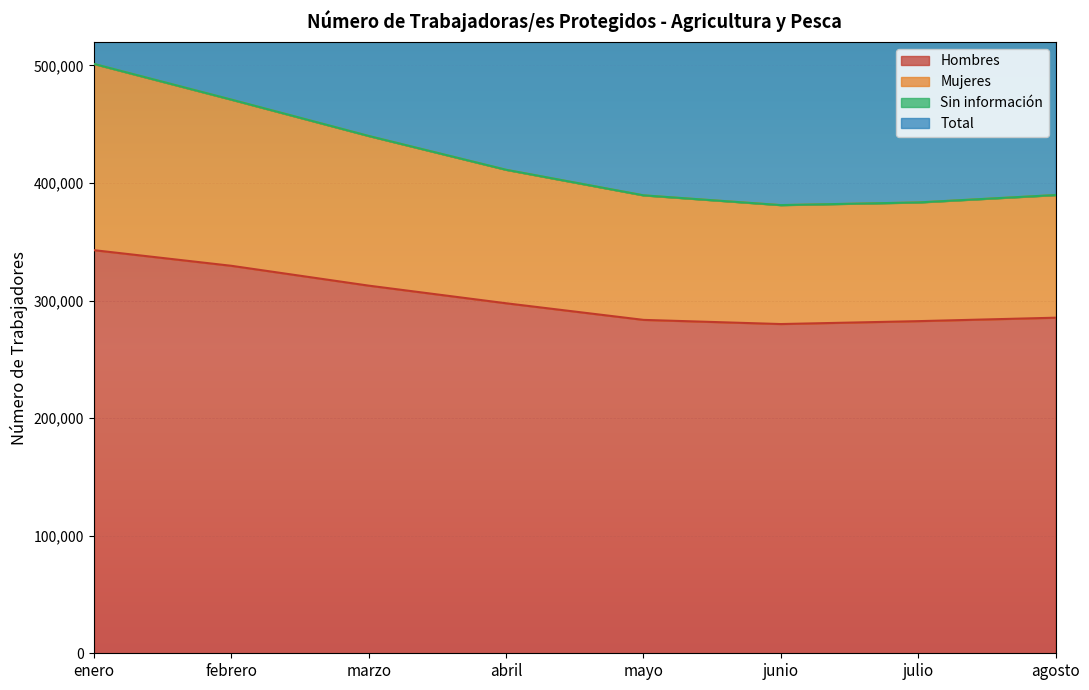

What is the smallest value displayed?

280002